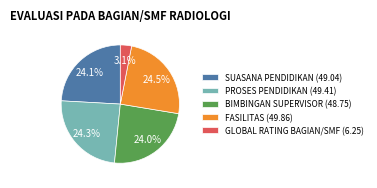

Is there a majority slice in this chart?

No